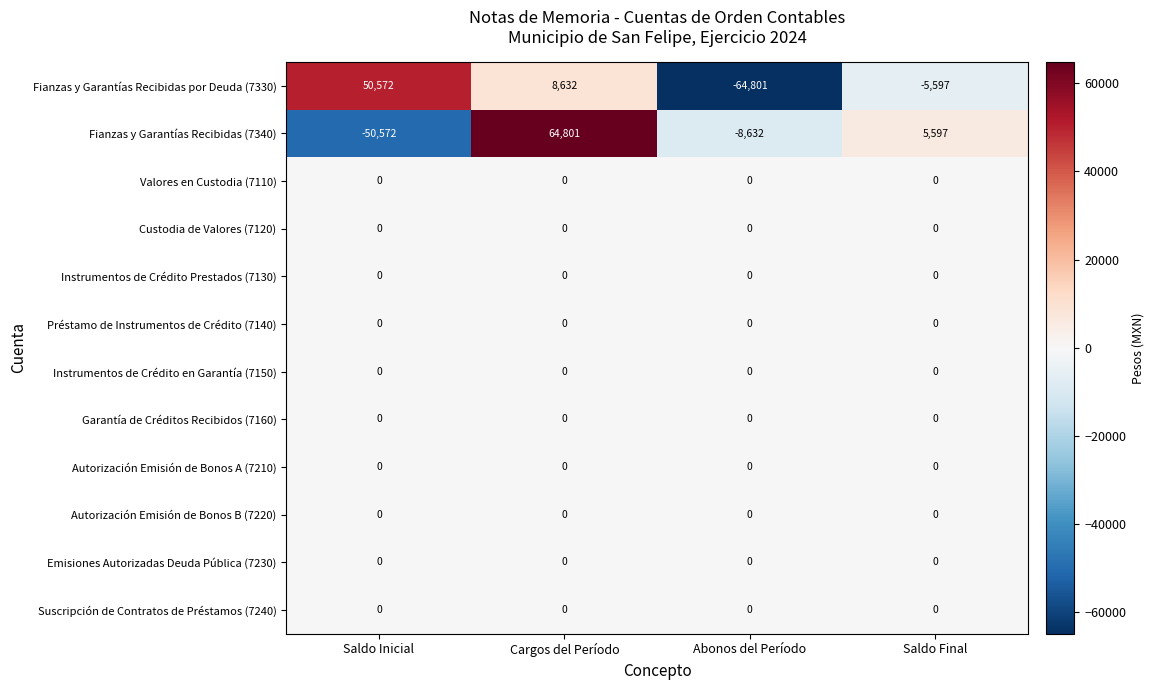

Which label corresponds to the largest value in the chart?

Cargos del Período